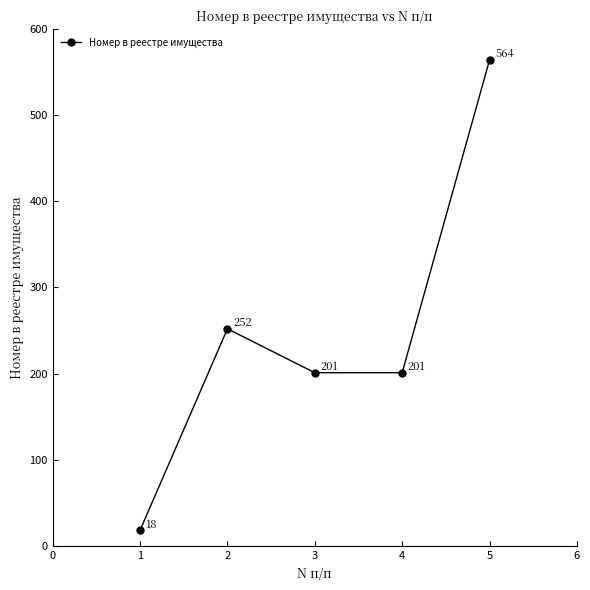

Which label corresponds to the largest value in the chart?

5